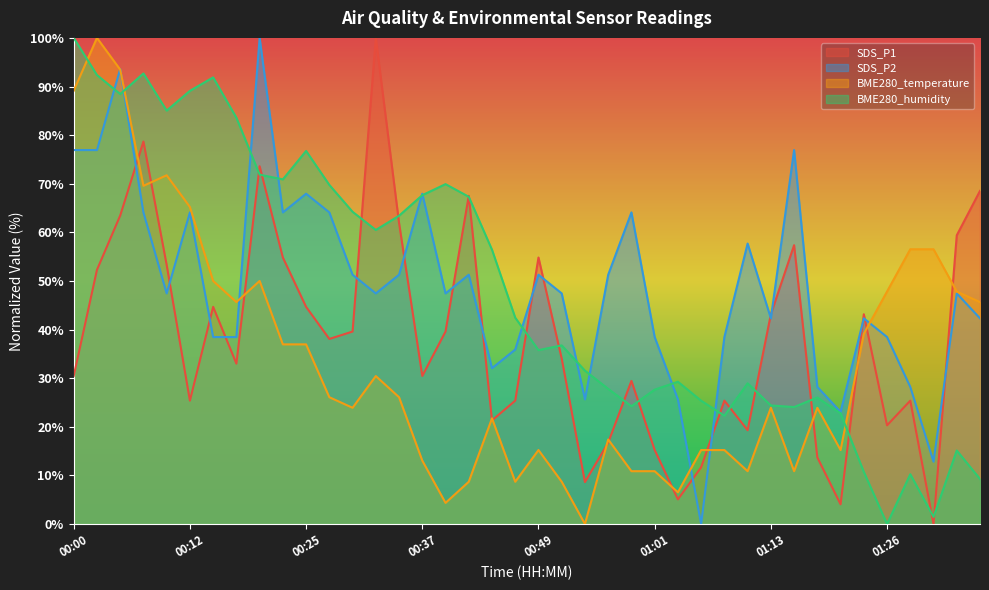

Between 01:01 and 01:33, which series saw the biggest shift?

SDS_P1